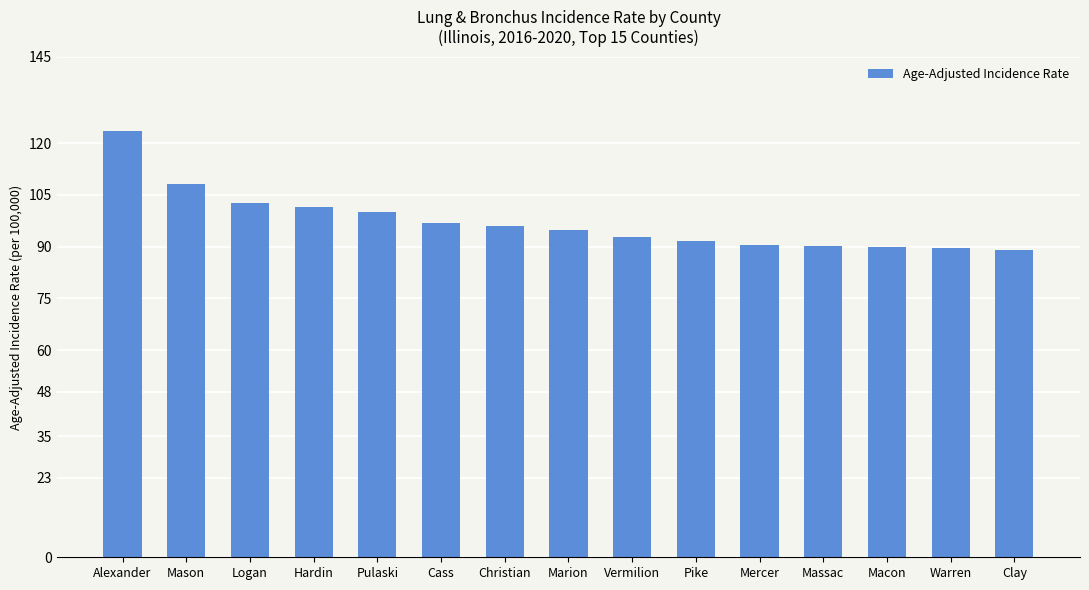

What is the greatest value displayed?

123.6